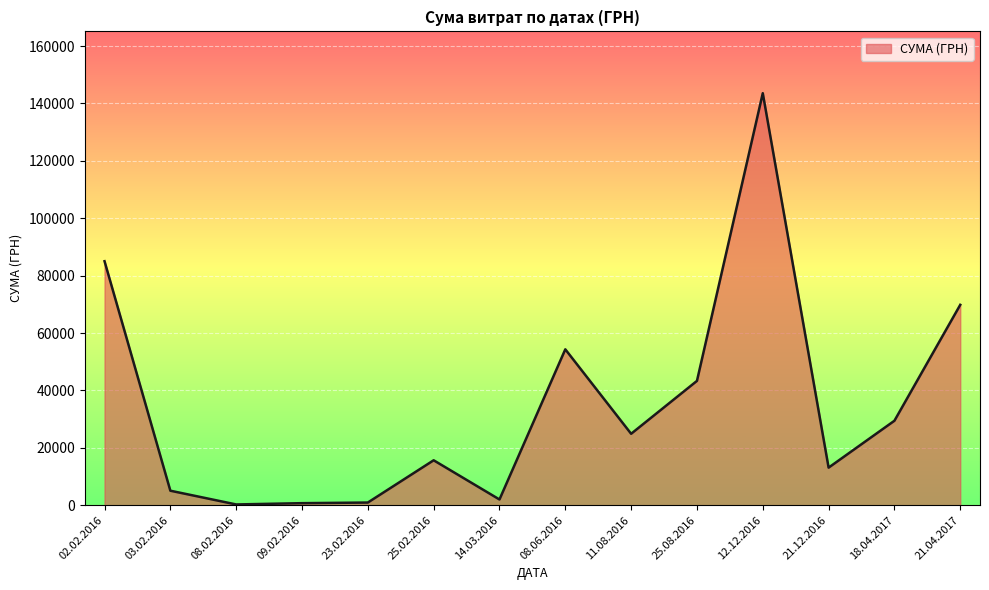

What is the maximum value shown in the chart?

143568.0